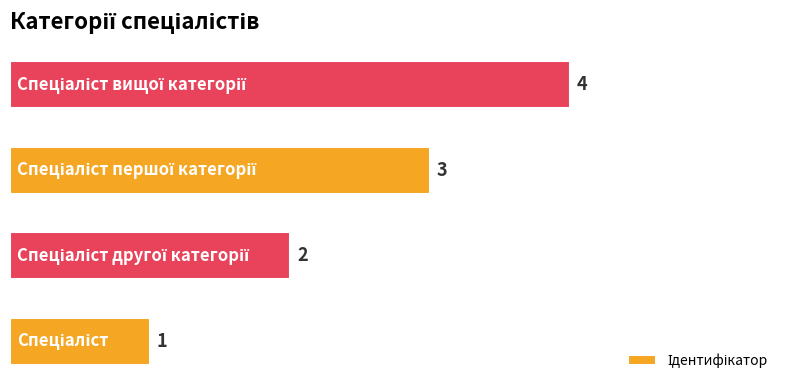

How many distinct data groups are displayed?

1